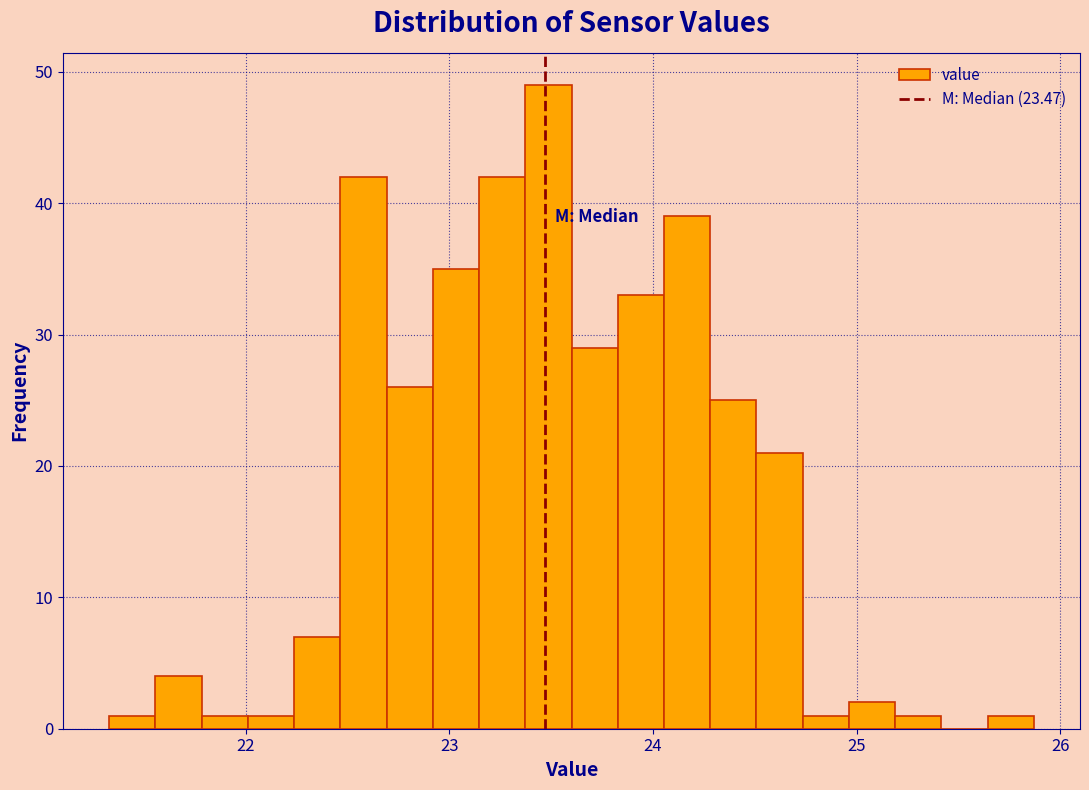

Read against the x-axis, roughly where is the centre of the tallest bar?

23.5